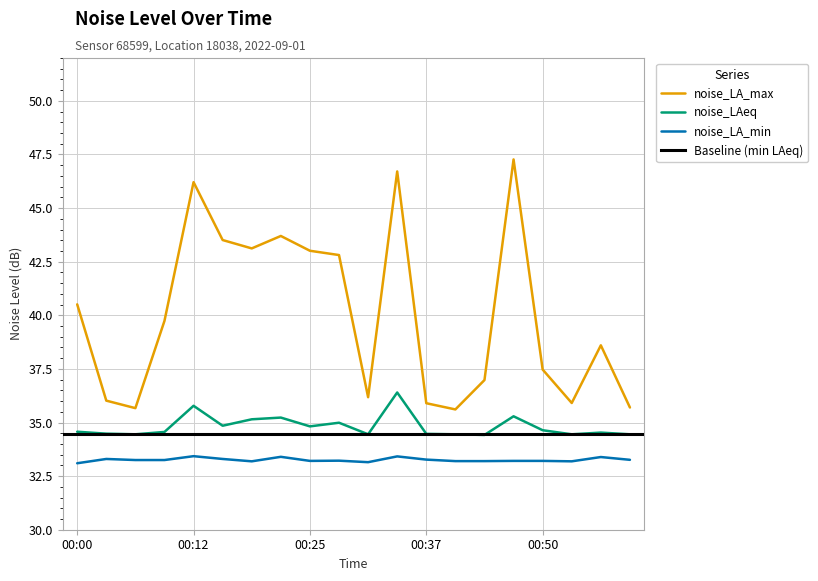

What is the difference between the noise_LA_max values at 00:31 and 00:09?

3.6